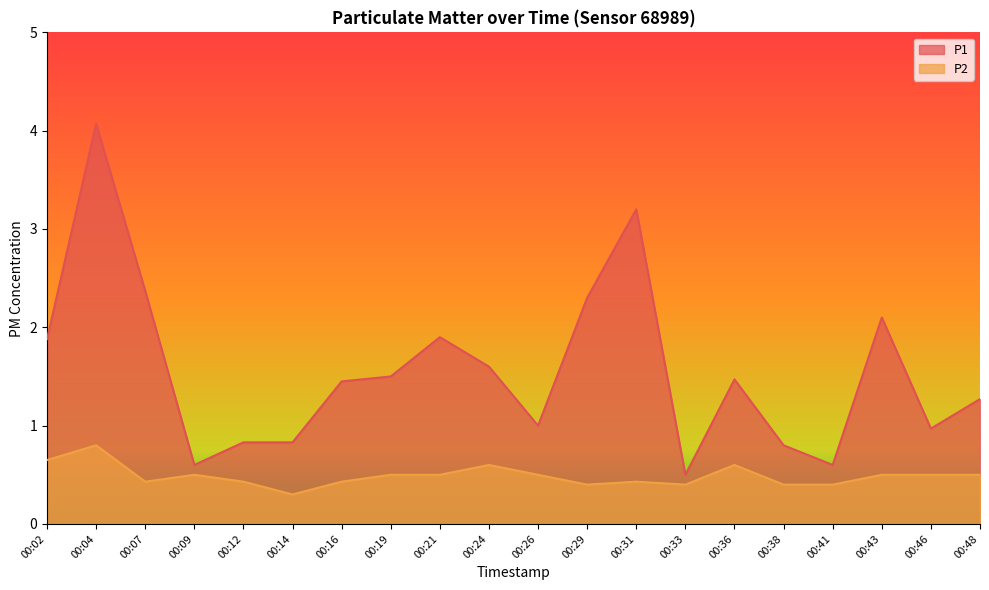

Is it true that P1 equals 0.7 at 00:02?

False